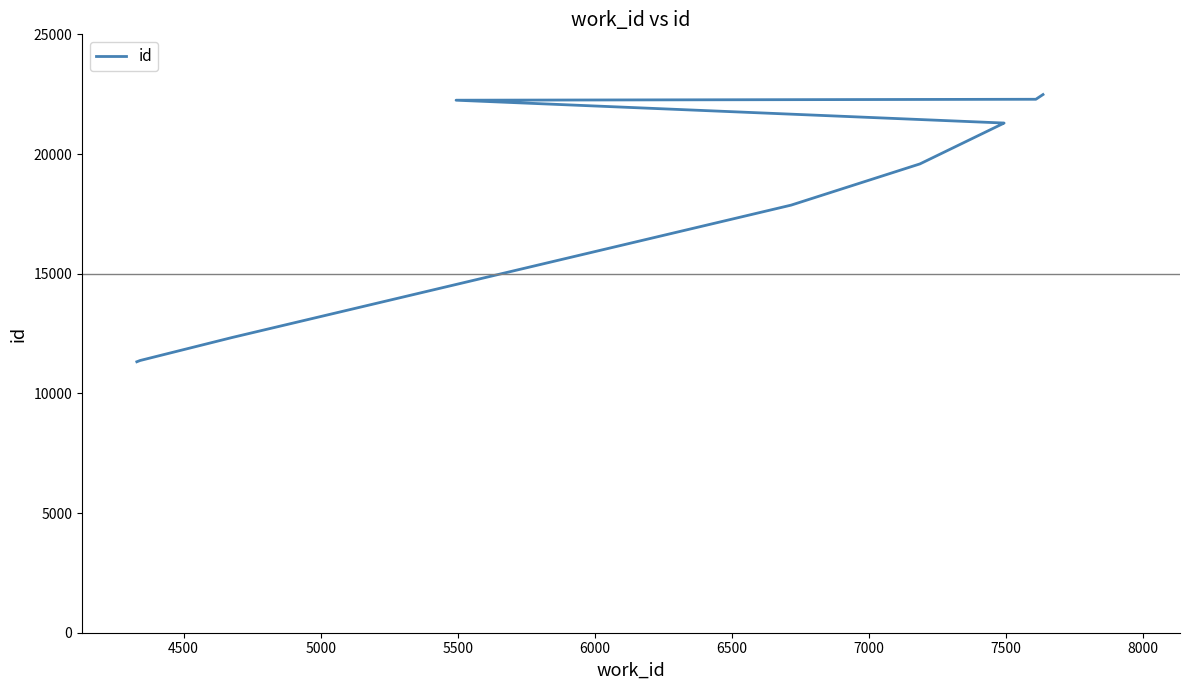

Reading right to left, list all the values displayed in this chart.

22484	22287	22248	21294	21293	19587	17865	12329	11373	11320